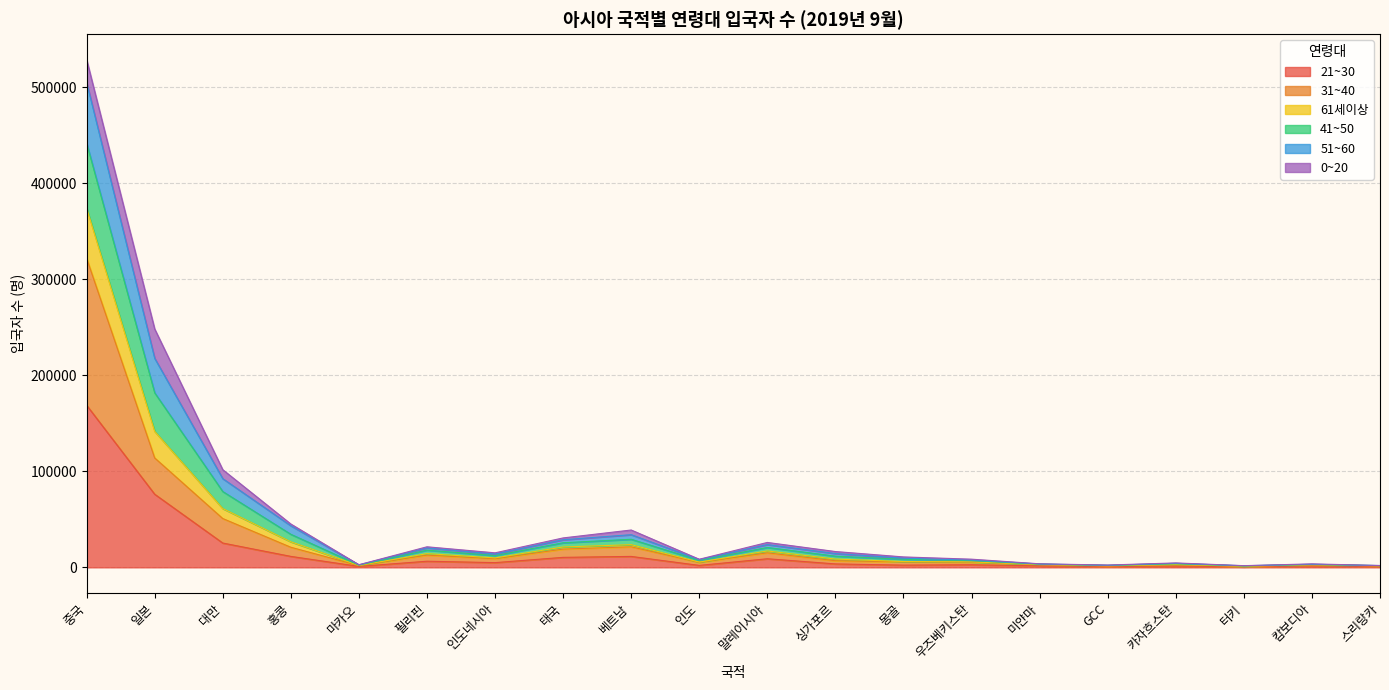

Which category has the highest value in the 21~30 series?

중국